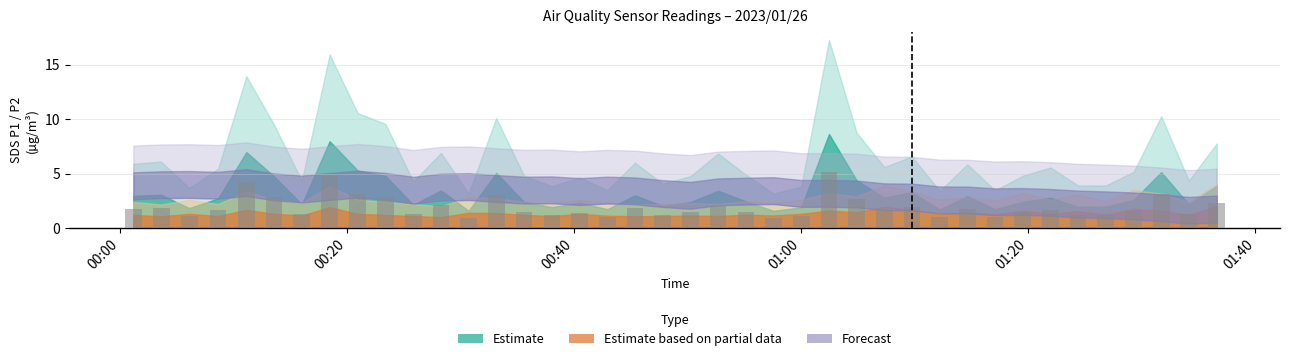

What is the maximum value shown in the chart?

5.2